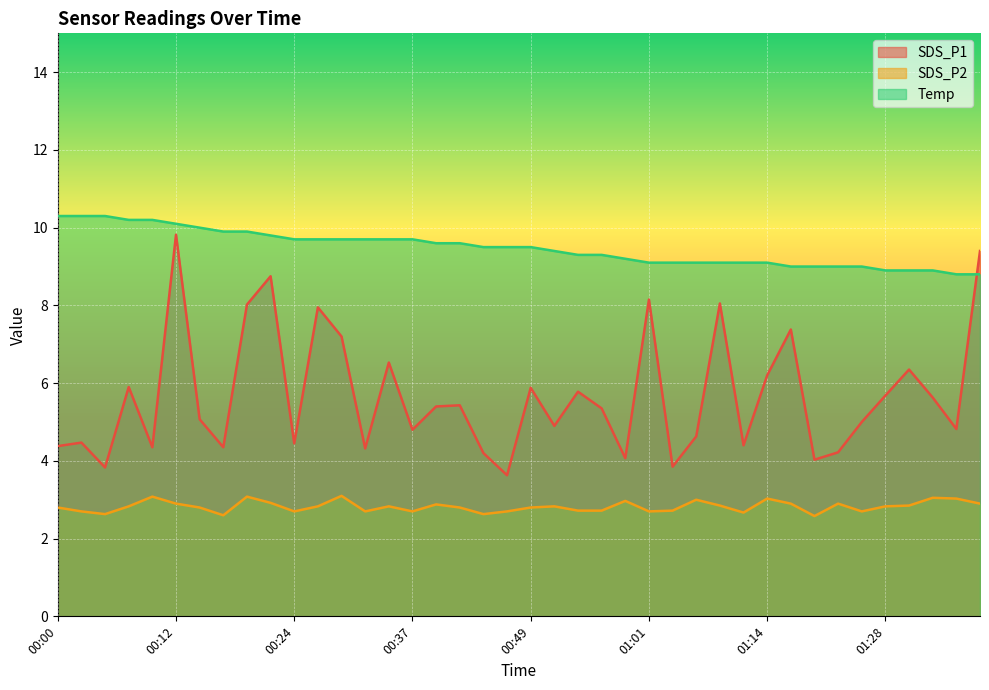

Which series has the largest range (max minus min)?

SDS_P1